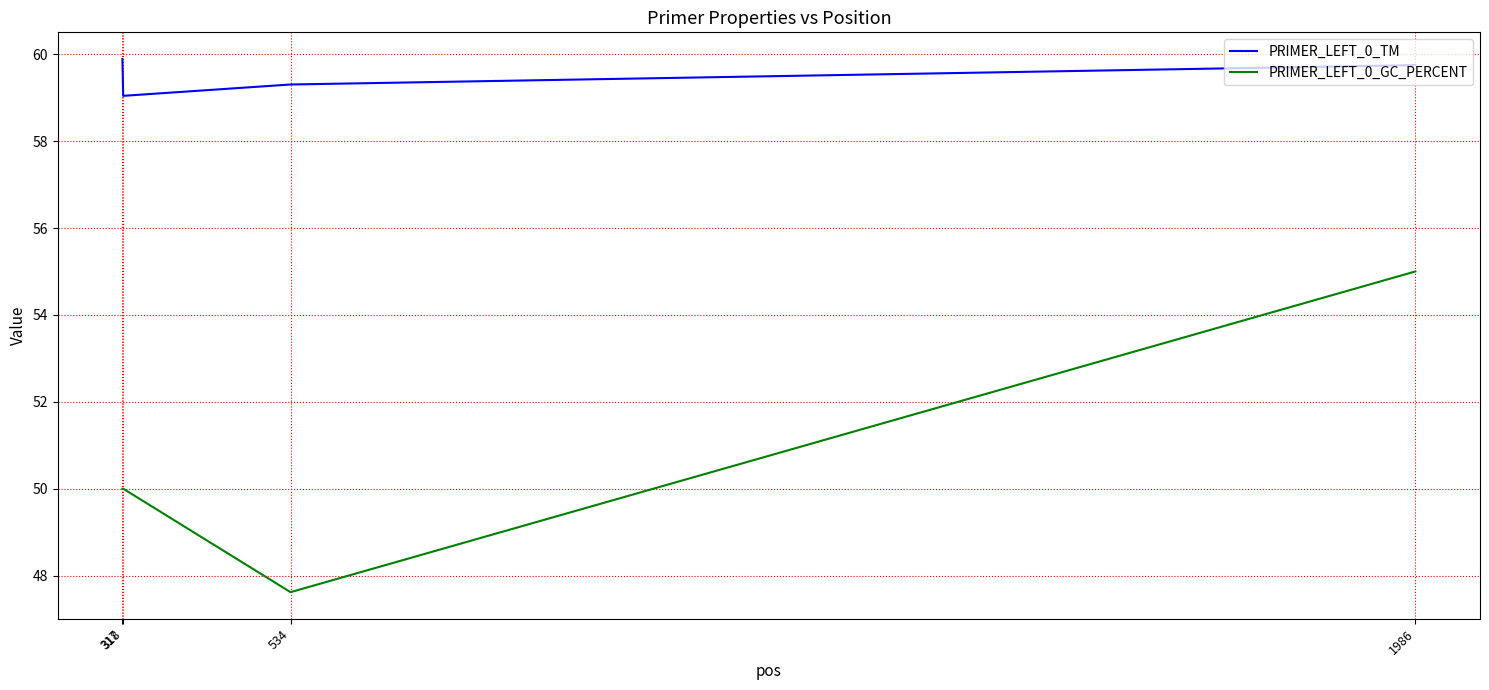

The PRIMER_LEFT_0_TM series shows 83.3 at 1986. True or false?

False